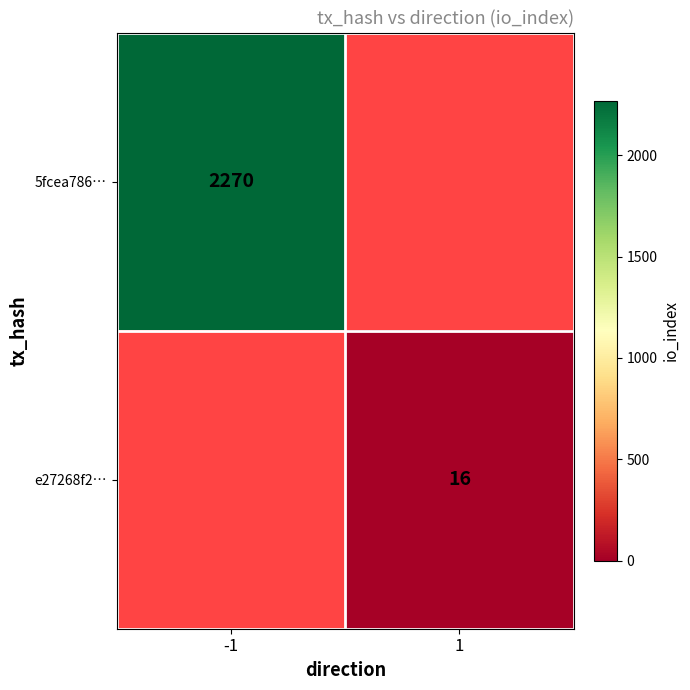

The e27268f2… series shows 25.6 at 1. True or false?

False